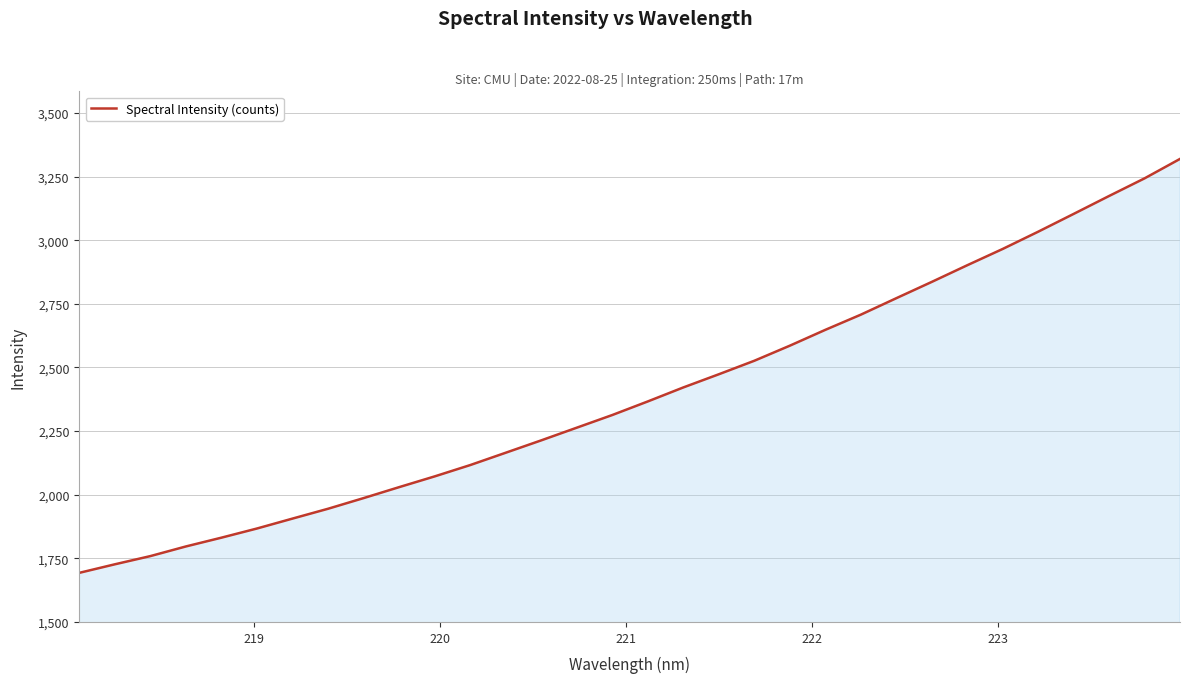

What is the difference between the maximum and minimum values?

1626.2